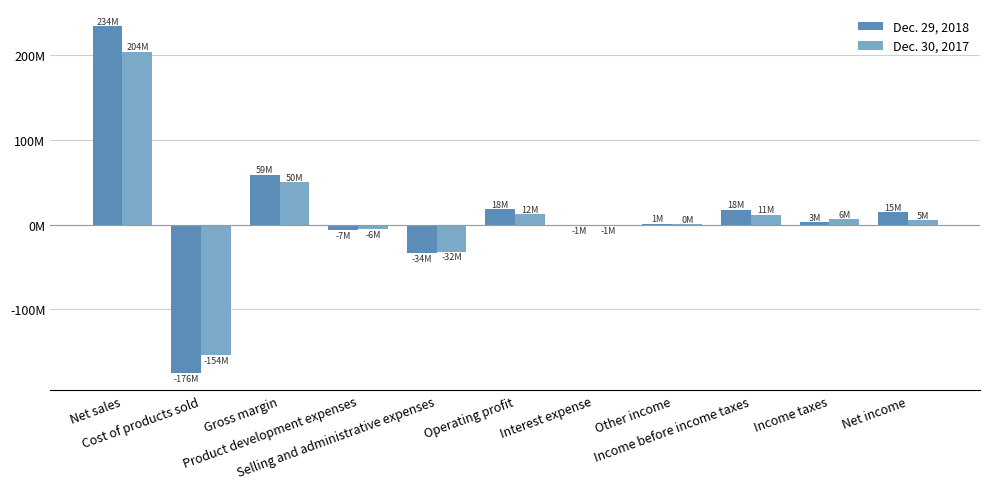

List the series in order of their peak value, lowest first.

Dec. 30, 2017, Dec. 29, 2018